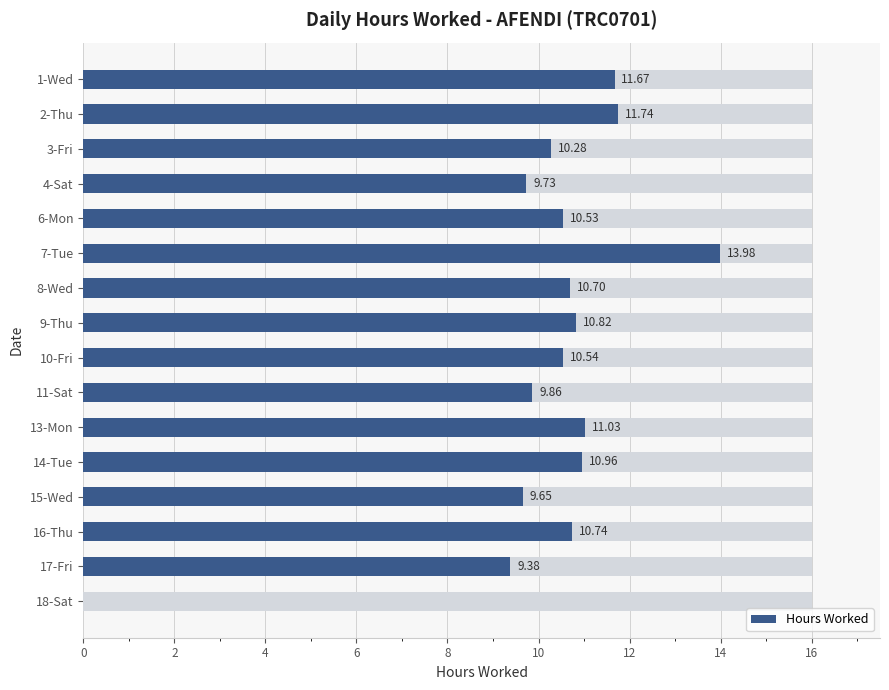

What is the greatest value displayed?

14.0